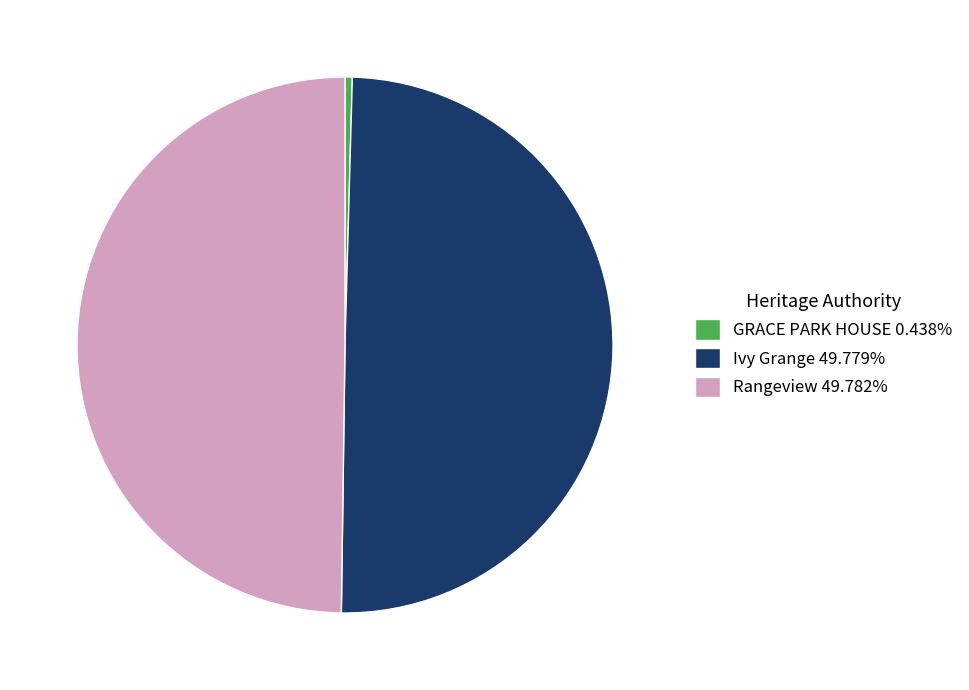

Approximately how many times larger is the value at Rangeview 49.782% compared to GRACE PARK HOUSE 0.438%?

113.6